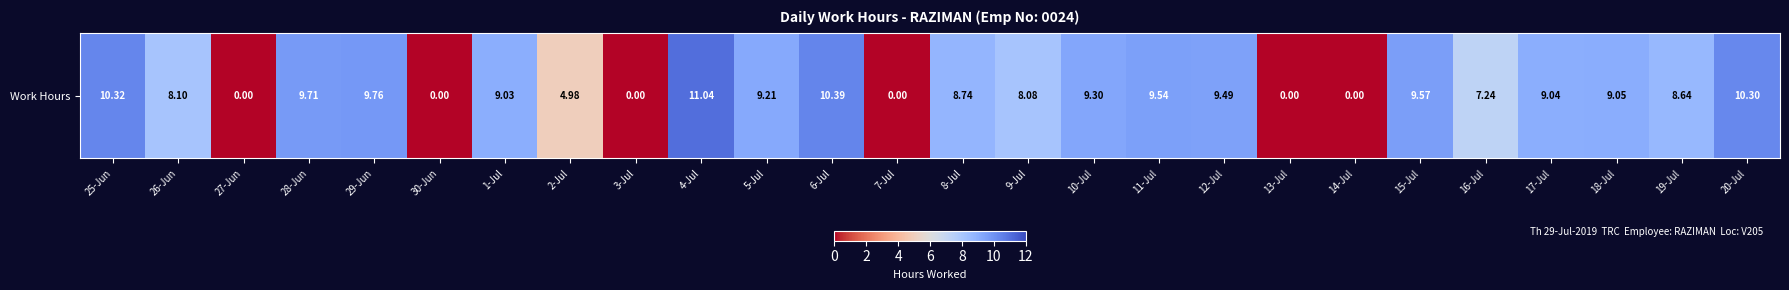

Where is the data nearest to the value 5?

2-Jul